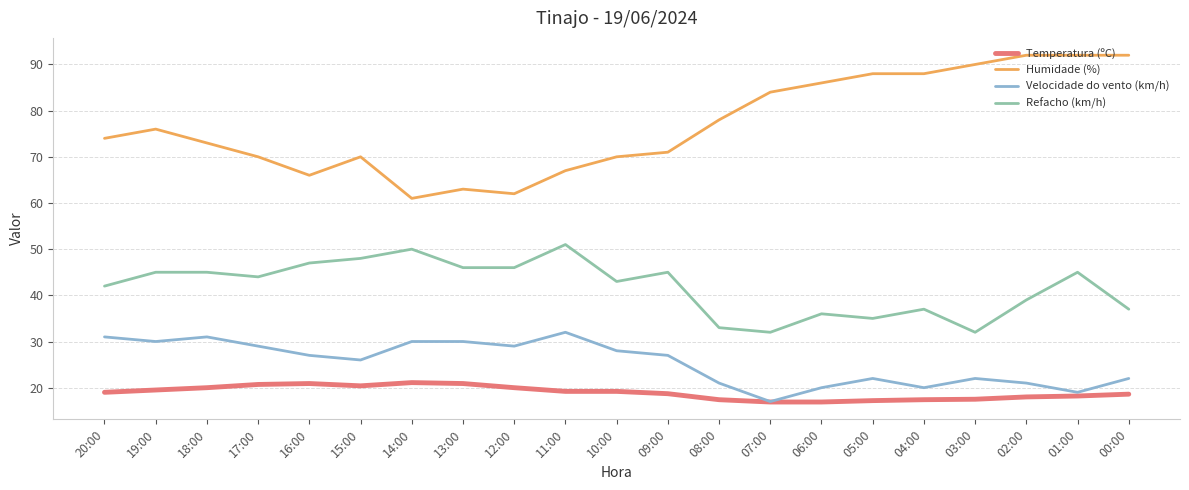

True or false: Refacho (km/h) and Temperatura (ºC) cross at least once.

False